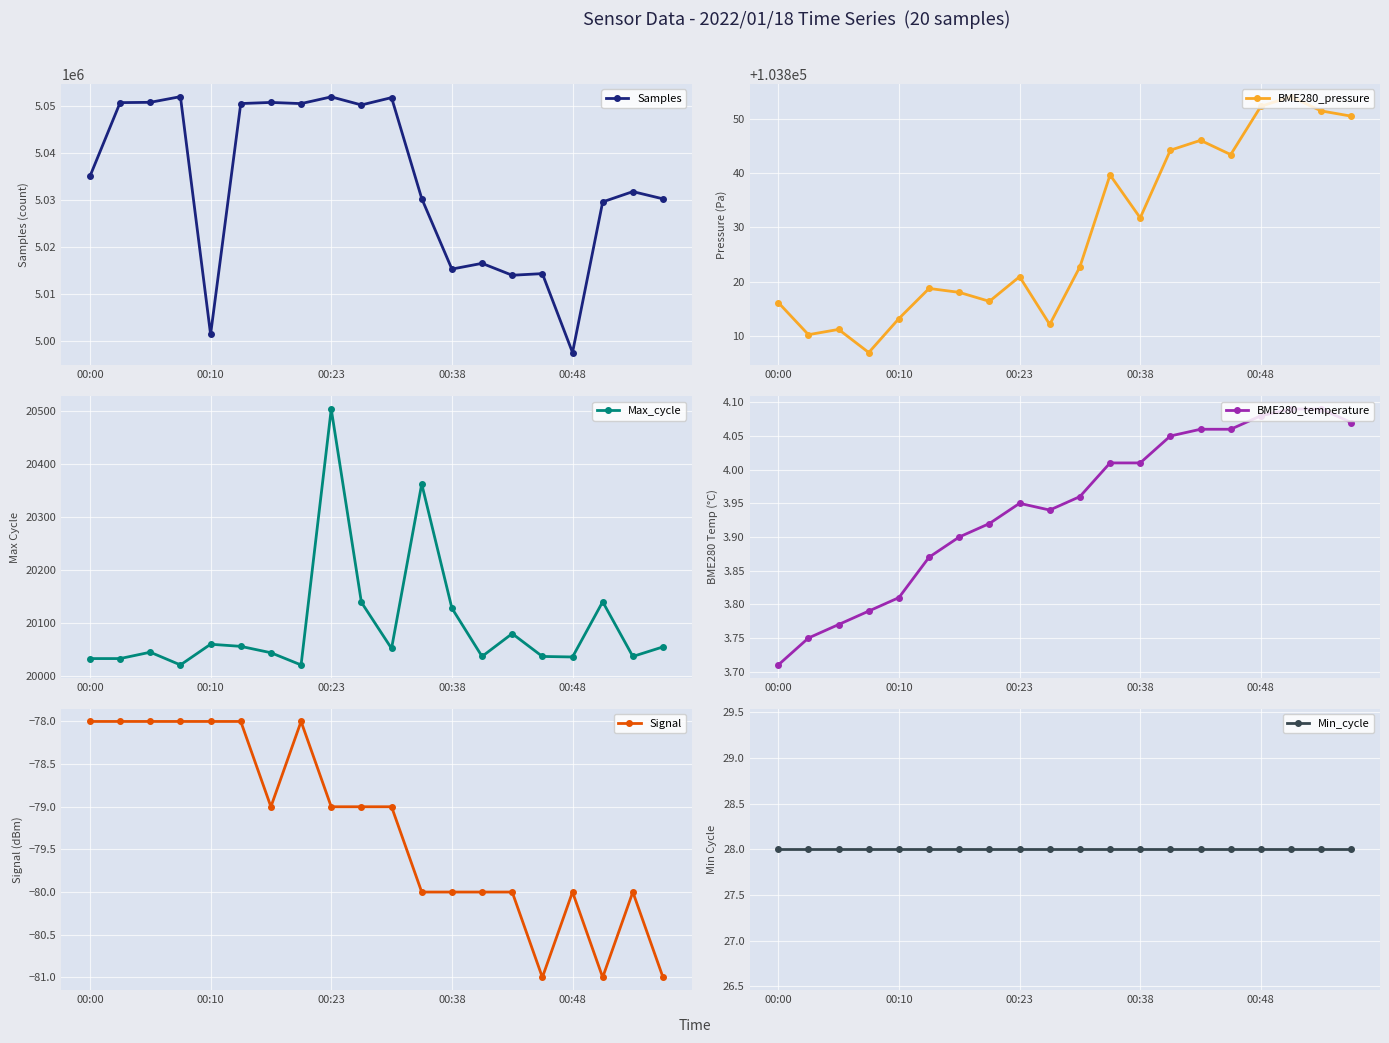

Between 5 and 19, which series saw the biggest shift?

Samples